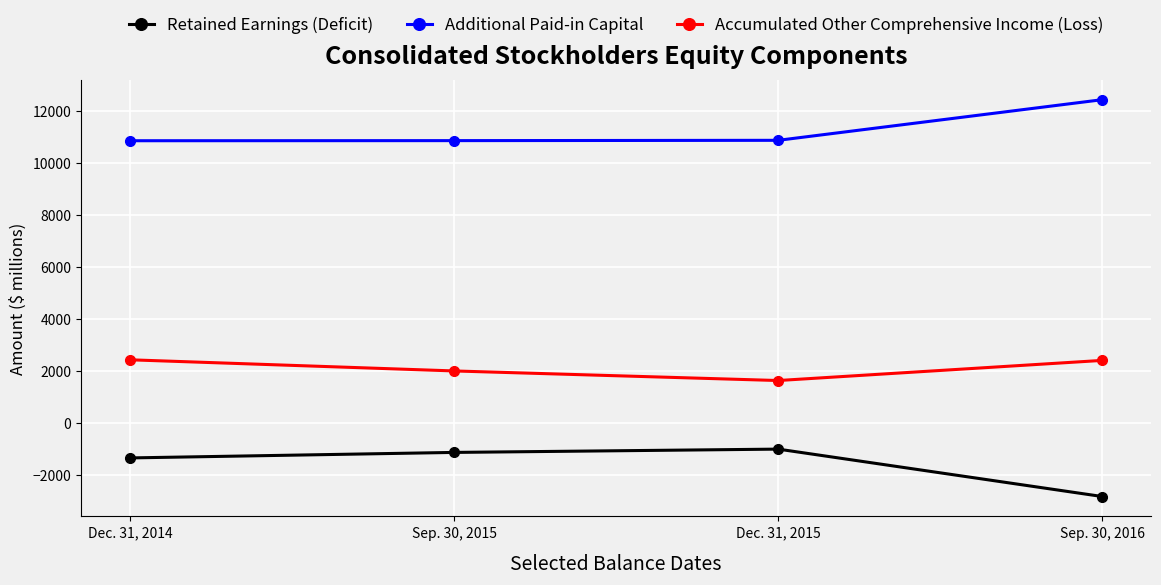

At which label does Accumulated Other Comprehensive Income (Loss) first exceed 2403?

Dec. 31, 2014